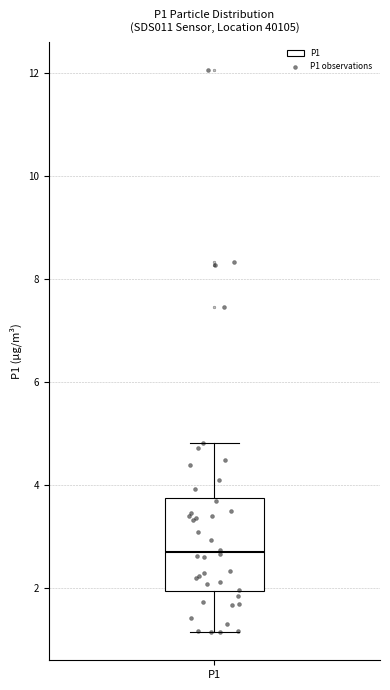

Read this box plot against the y-axis: the position of the median line, the range covered by the box, and the ends of both whiskers. The values are not printed on the chart, so give them approximately, as read against the axis.

median 2.8, box 2.0 to 3.8, whiskers 1.2 to 4.8